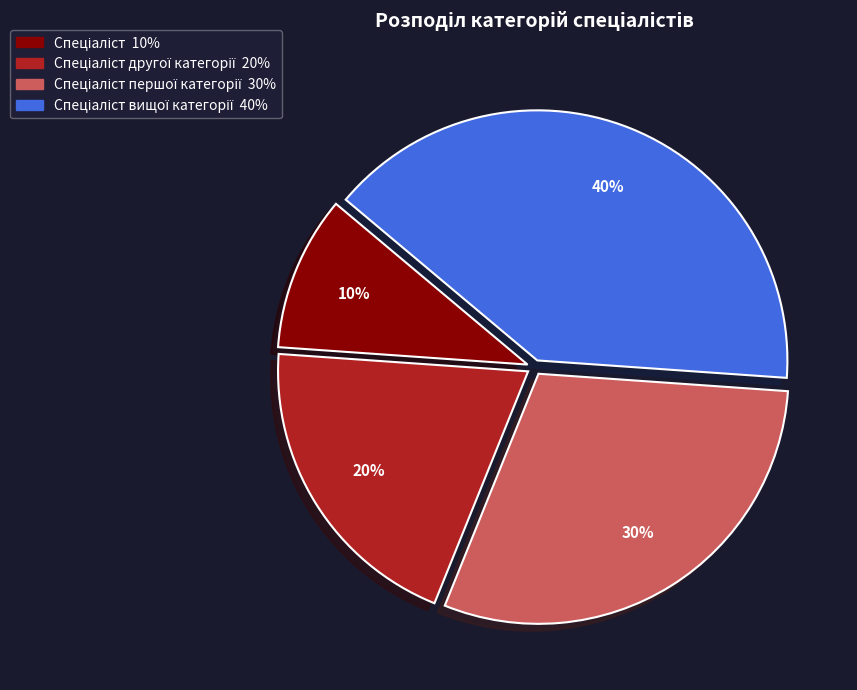

To the nearest percent, what is the difference between the largest and smallest slice percentages?

30%